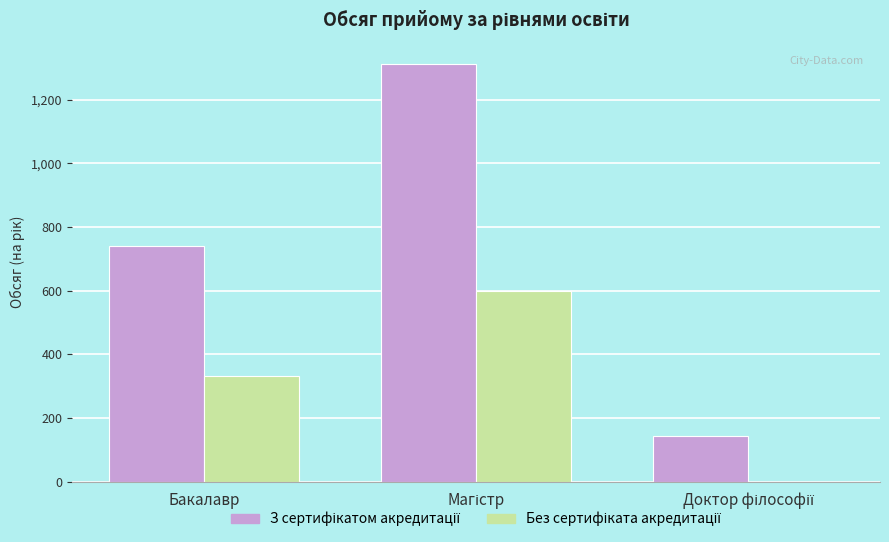

What is the maximum value shown in the chart?

1313